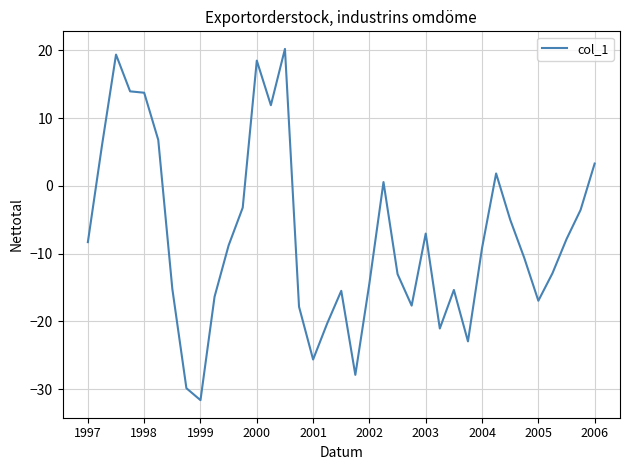

What is the maximum value shown in the chart?

20.2